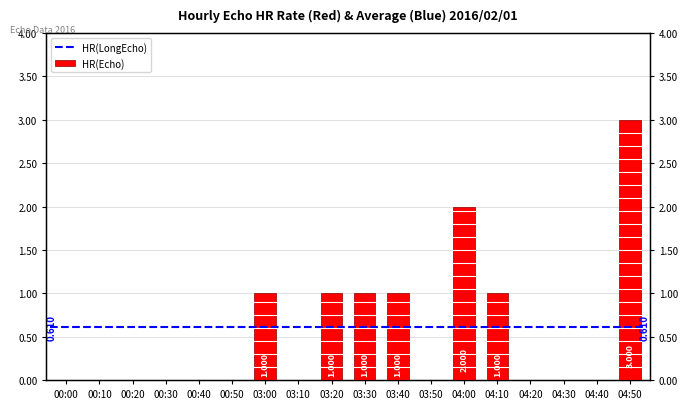

Rank the categories by value from highest to lowest.

04:50, 04:00, 03:00, 03:20, 03:30, 03:40, 04:10, 00:00, 00:10, 00:20, 00:30, 00:40, 00:50, 03:10, 03:50, 04:20, 04:30, 04:40